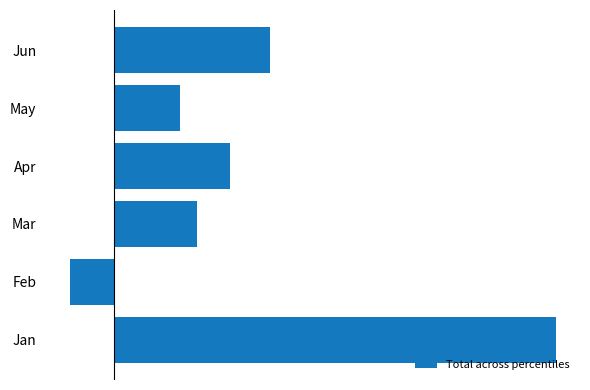

What is the sum of all values?

27.4